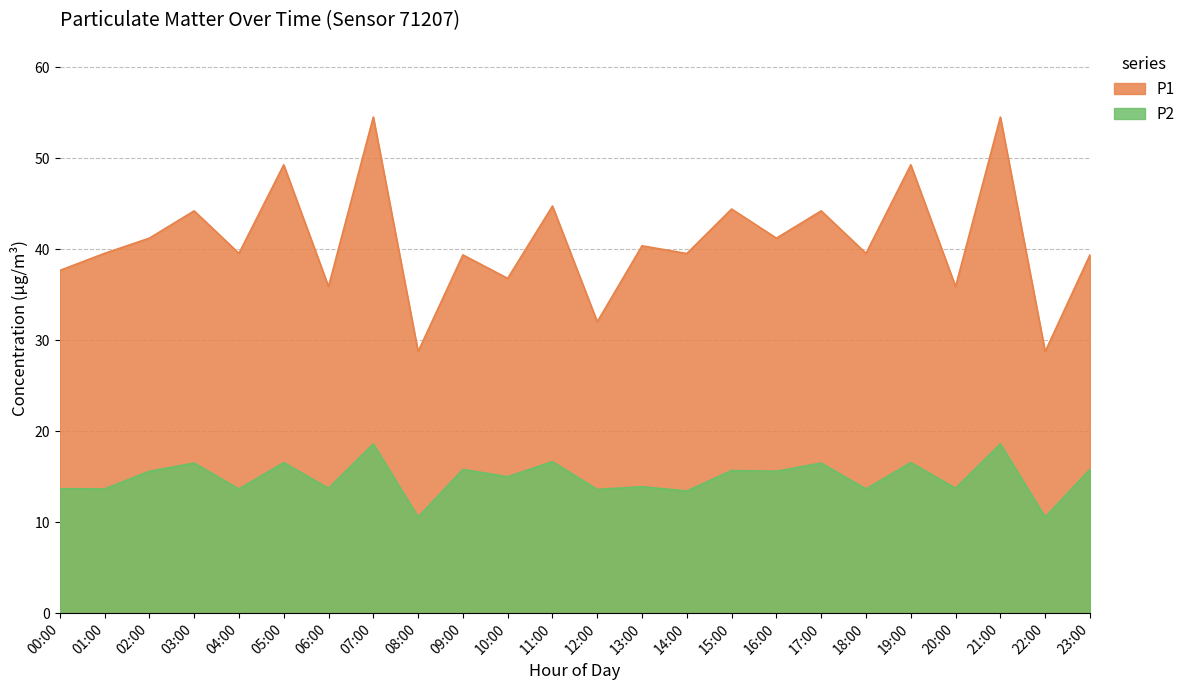

List the labels in order of P1 value, largest first.

07:00, 21:00, 05:00, 19:00, 11:00, 15:00, 03:00, 17:00, 02:00, 16:00, 13:00, 01:00, 04:00, 18:00, 14:00, 09:00, 23:00, 00:00, 10:00, 06:00, 20:00, 12:00, 08:00, 22:00